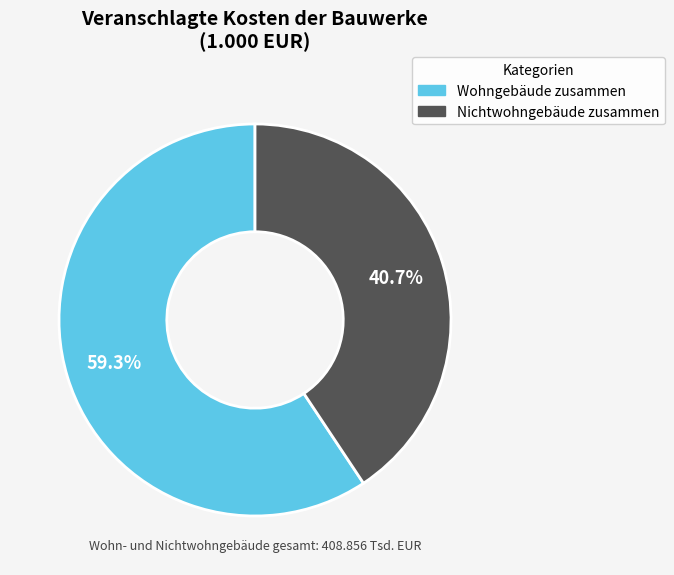

Is there any slice that represents more than half of the pie?

Yes